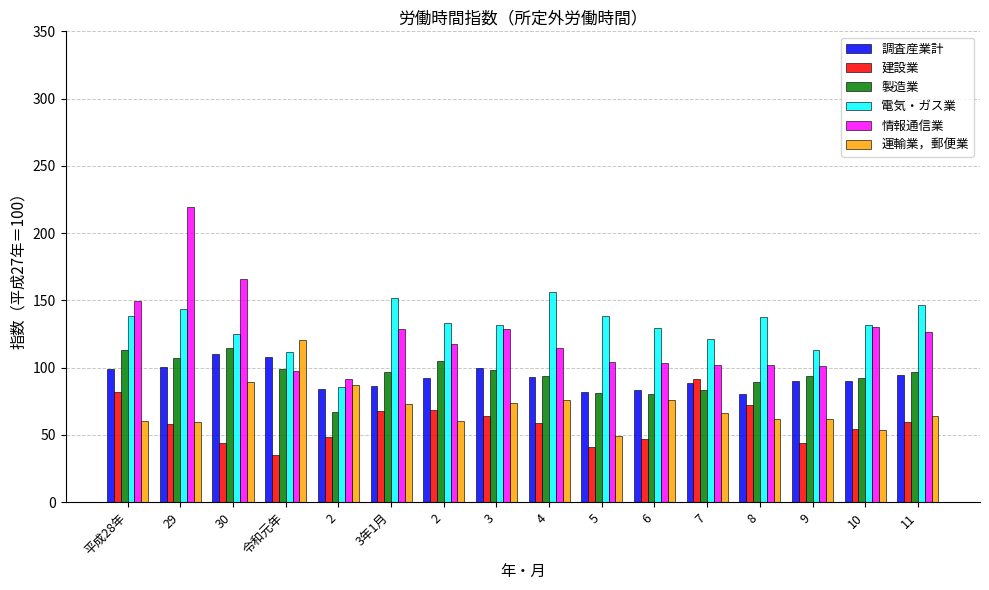

What are all the series names shown in the legend?

調査産業計, 建設業, 製造業, 電気・ガス業, 情報通信業, 運輸業，郵便業